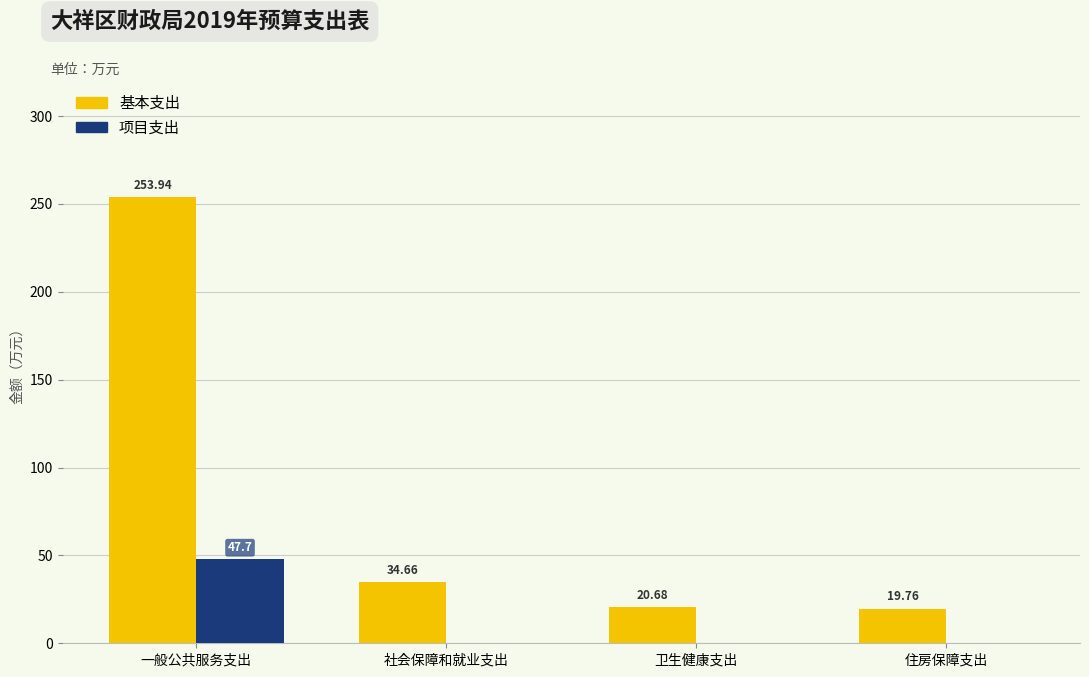

Is the value of 项目支出 at 住房保障支出 greater than the value of 基本支出 at 卫生健康支出?

No